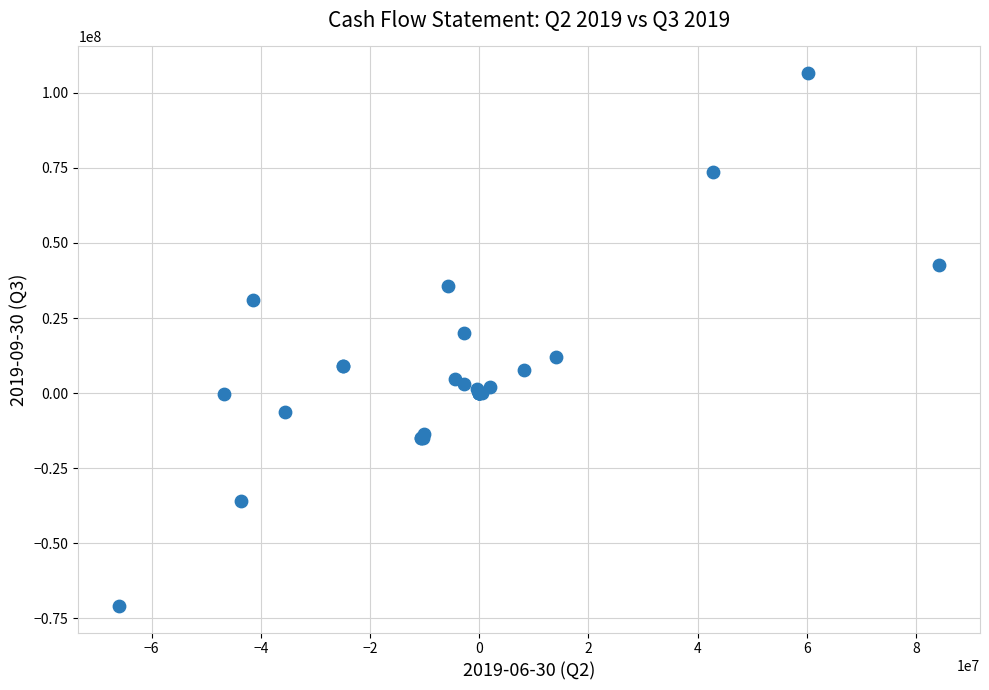

What Y value in the scatter plot is closest to 17859000?

20102000